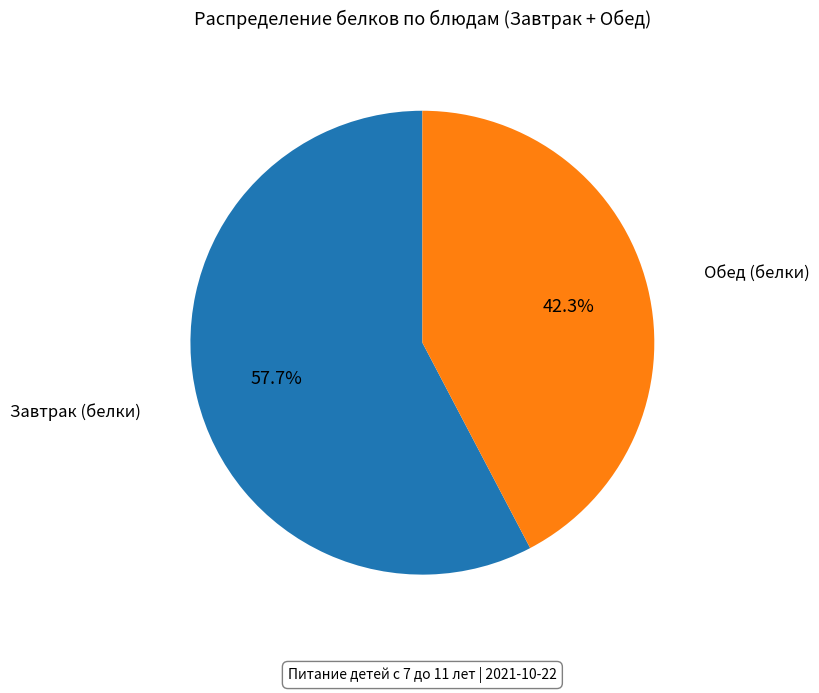

Is there a majority slice in this chart?

Yes